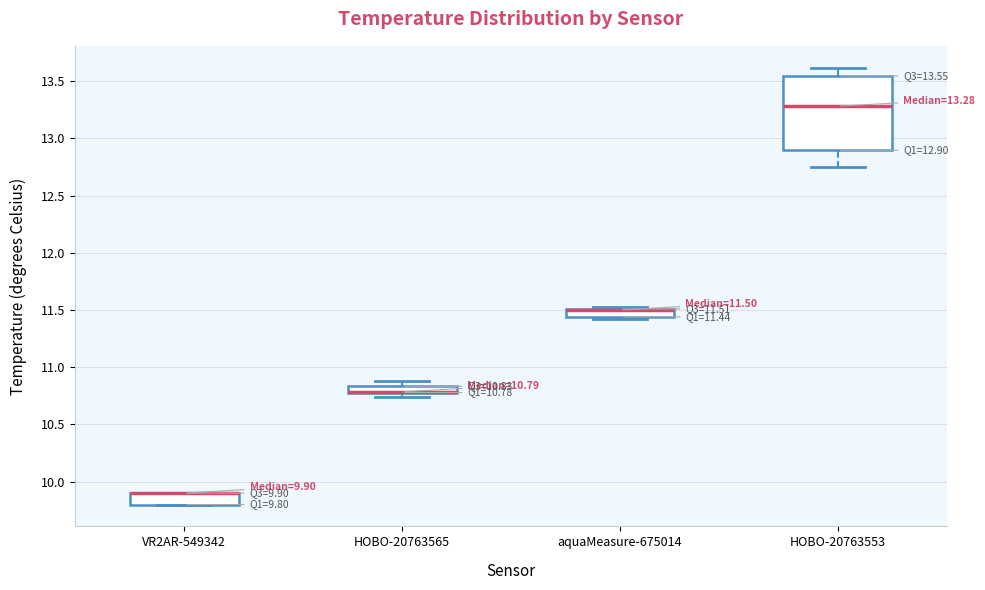

Which box is the tallest, from its lower edge to its upper edge?

HOBO-20763553